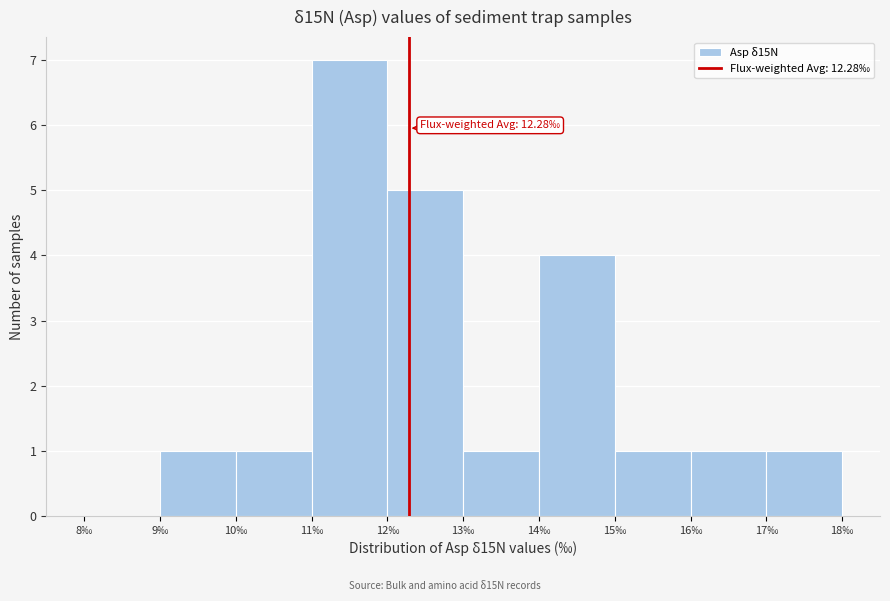

Which range on the x-axis has the tallest bar?

11 to 12